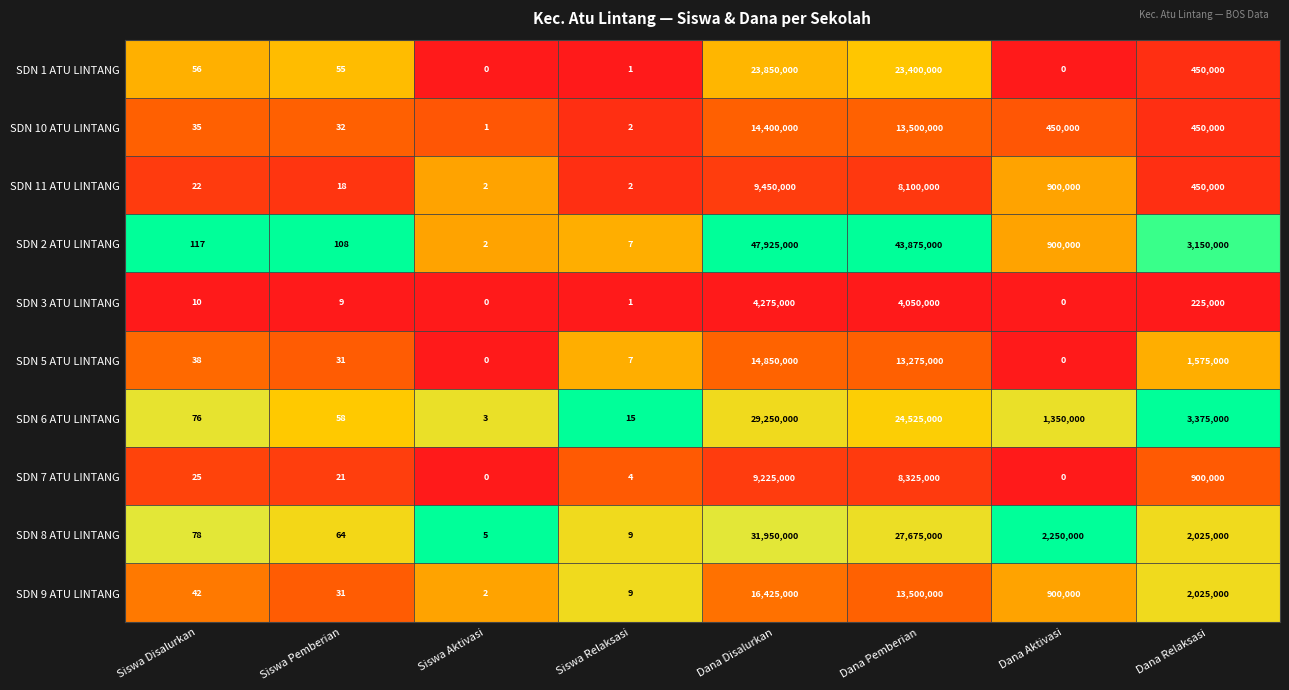

Is it true that SDN 2 ATU LINTANG equals 47925000 at Dana Disalurkan?

True